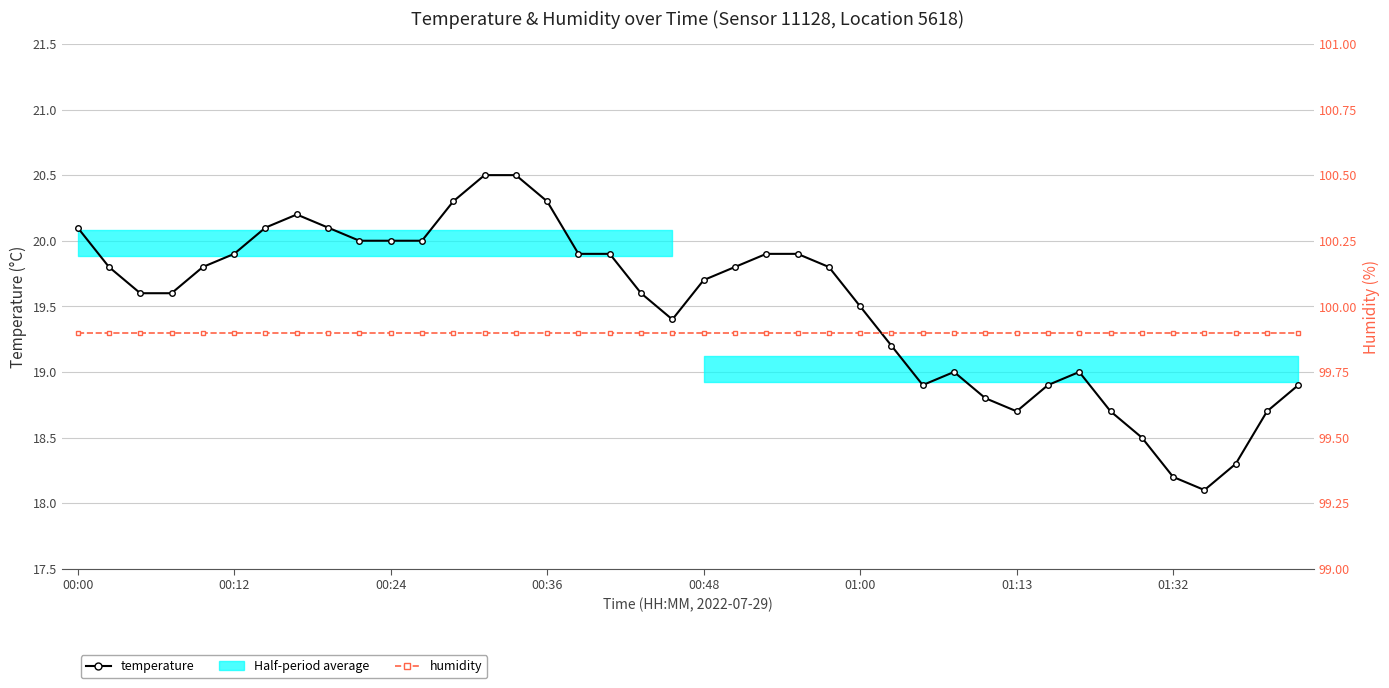

True or false: humidity has a value of 99.9 at 24.

True